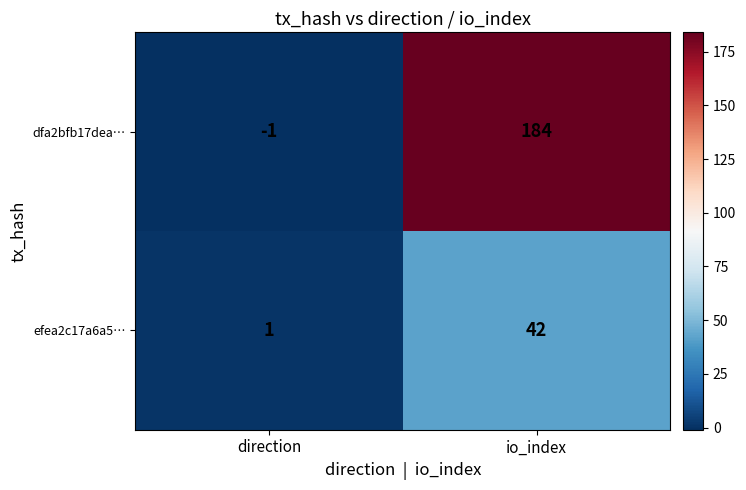

Reading left to right, what are all the values shown in this chart?

dfa2bfb17dea…: direction=-1	io_index=184
efea2c17a6a5…: direction=1	io_index=42